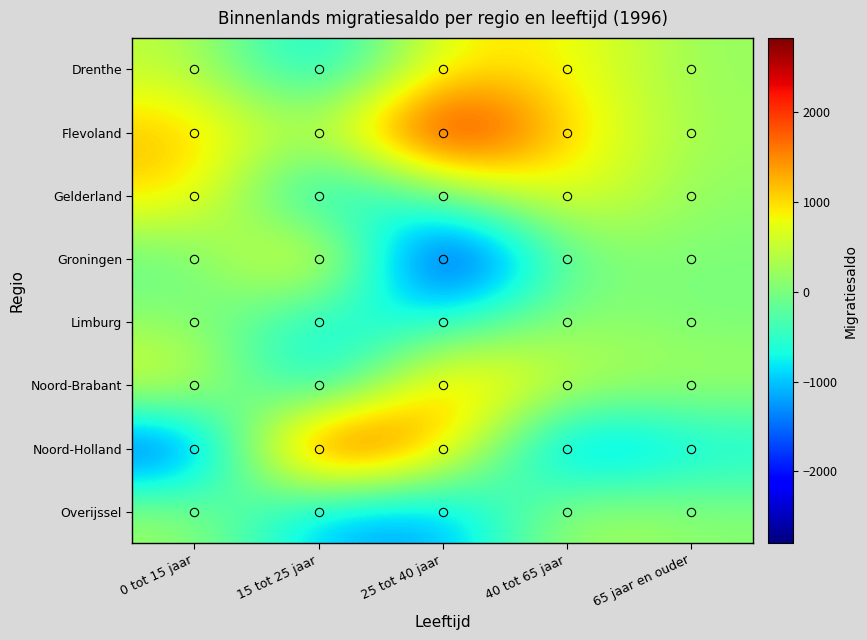

Which series has the largest total across all categories?

Flevoland